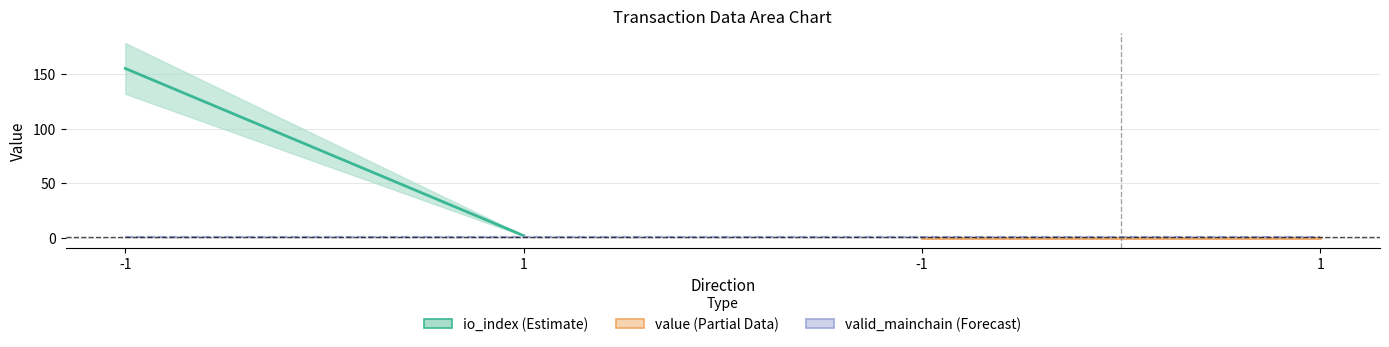

How many values in the value series are below 9?

2